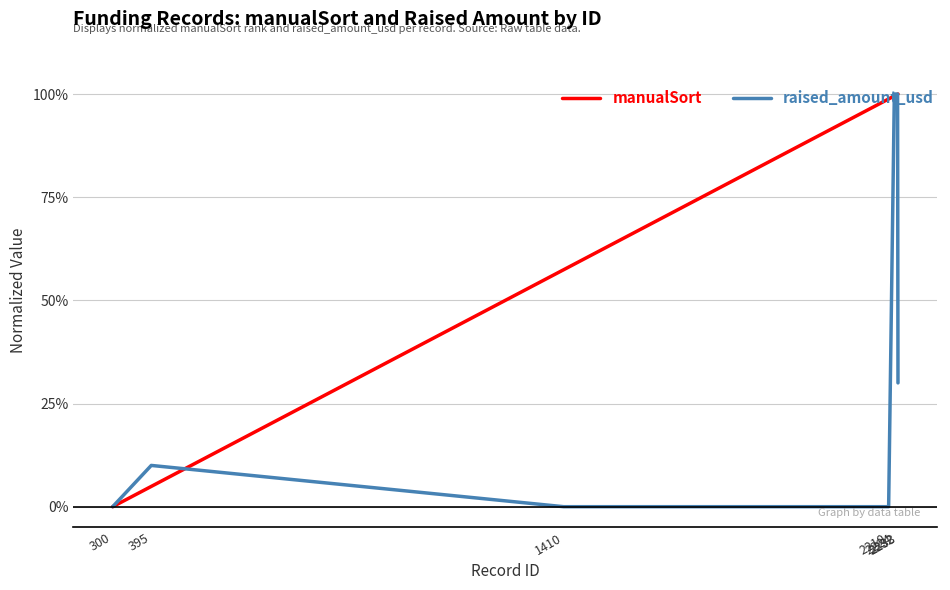

What are all the series names shown in the legend?

manualSort, raised_amount_usd